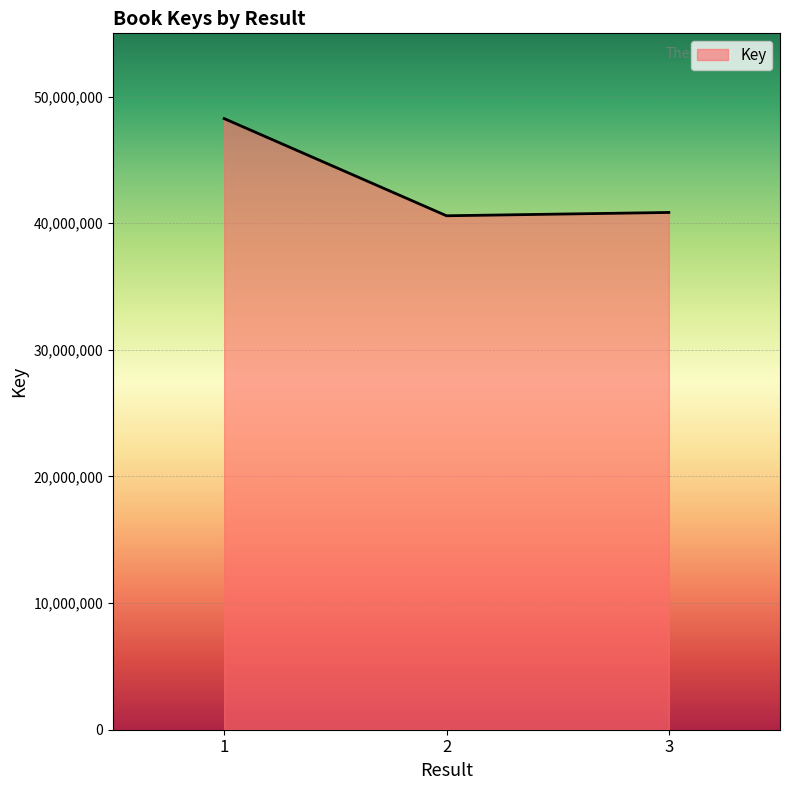

Approximately how many times larger is the value at 2 compared to 1?

0.8